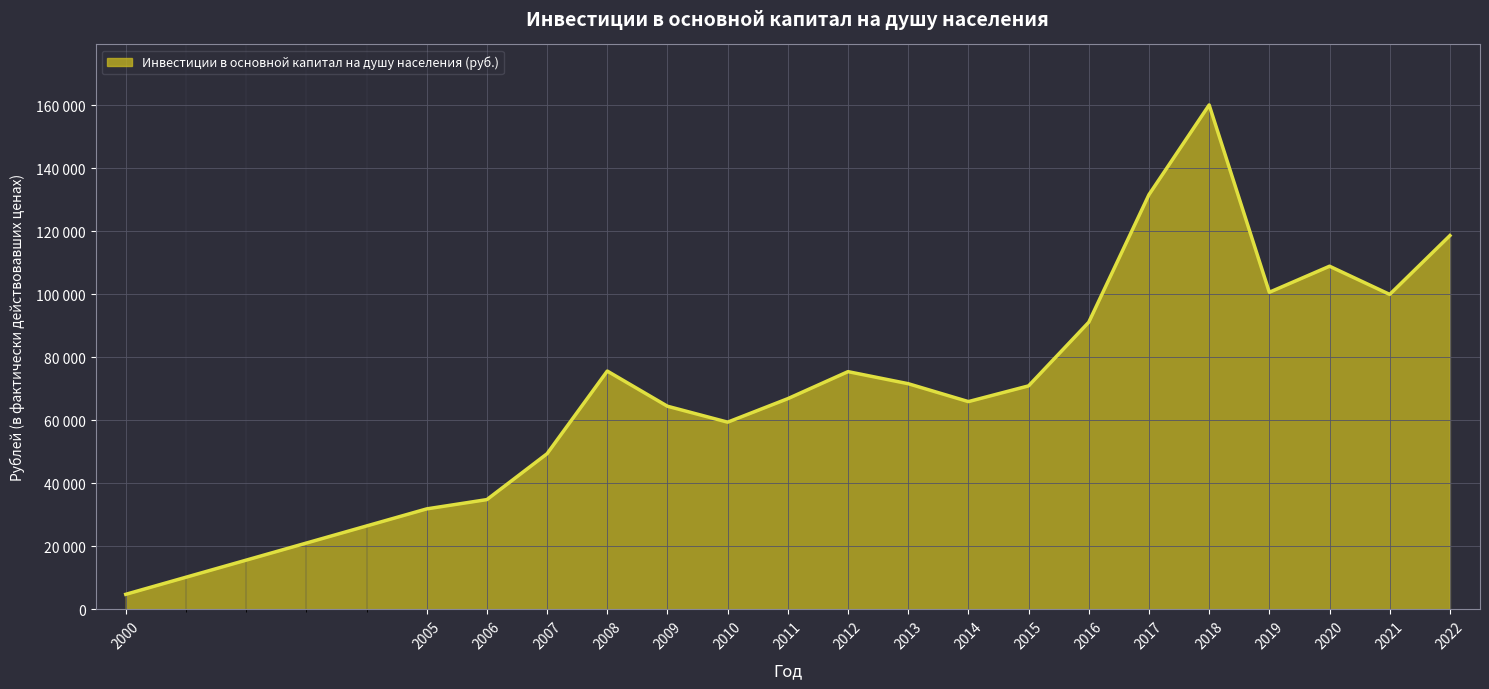

What is the minimum value shown in the chart?

4771.0